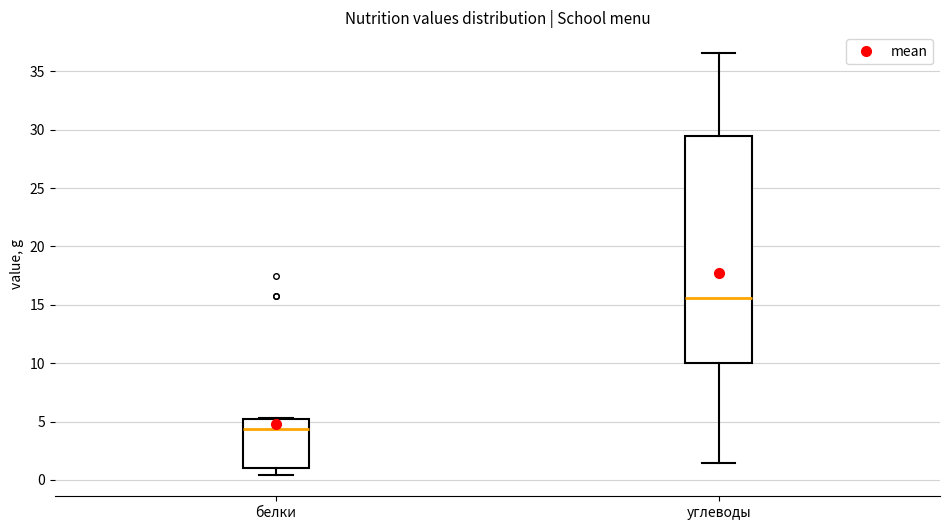

Where does the lower whisker of the box for белки end on the y-axis? The values are not printed on the chart, so give them approximately, as read against the axis.

0.5